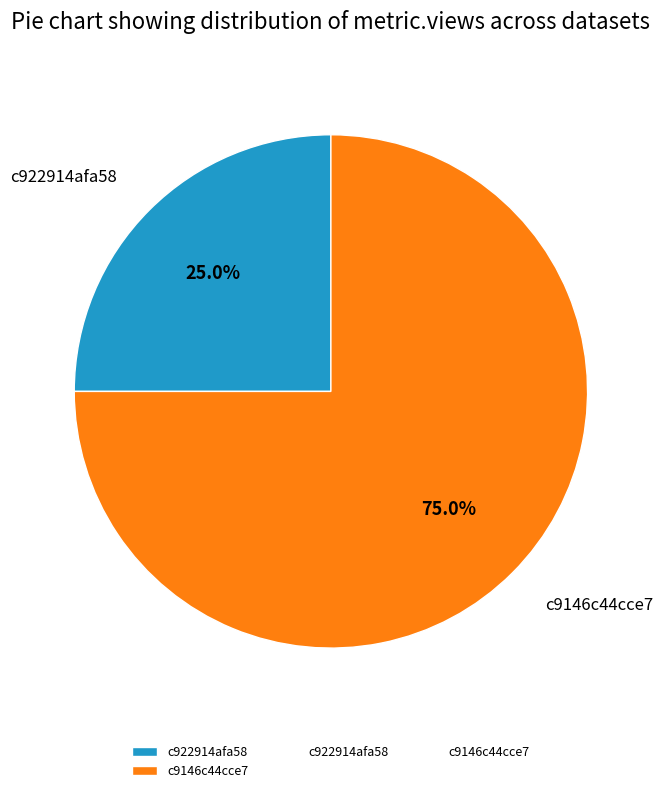

What percentage is NOT represented by c922914afa58?

75.0%